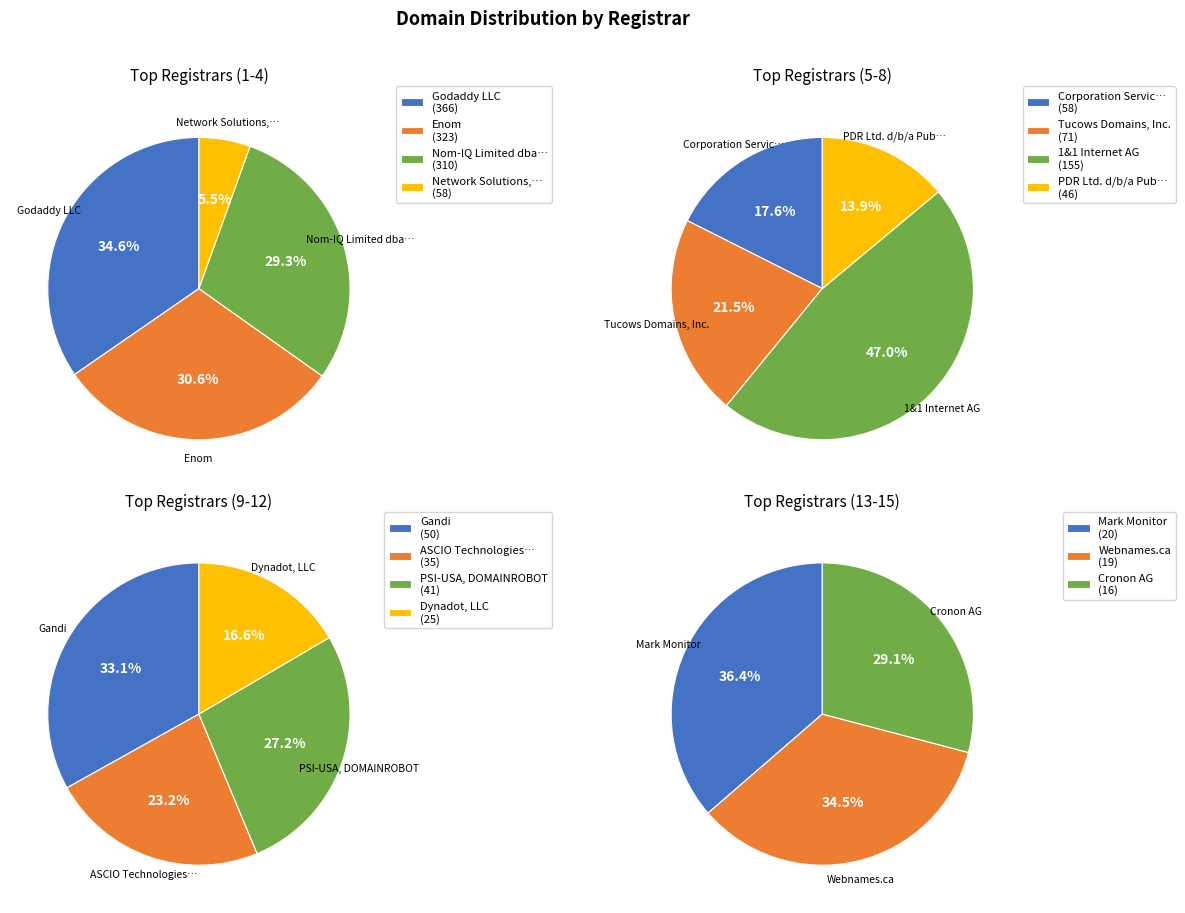

Rank the categories by value from lowest to highest.

Cronon AG, Webnames.ca, Mark Monitor, Dynadot, LLC, ASCIO Technologies Inc - DK Branch, PSI-USA, DOMAINROBOT, PDR Ltd. d/b/a PublicDomainRegistry.com, Gandi, Network Solutions, LLC, Corporation Service Company, Tucows Domains, Inc., 1&1 Internet AG, Nom-IQ Limited dba Com Laude, Enom, Godaddy LLC